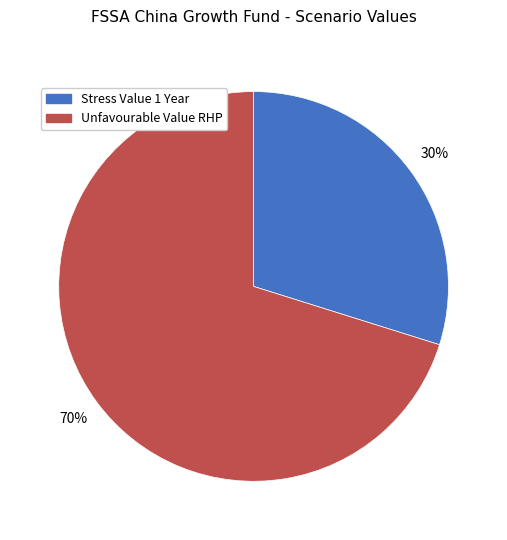

True or false: Unfavourable Value RHP accounts for 70% of the total.

True